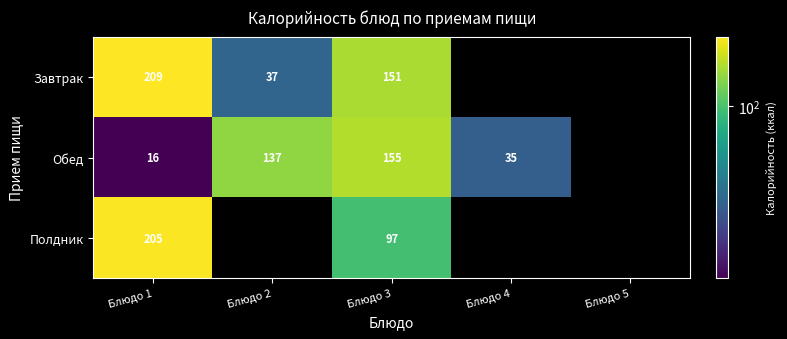

The Завтрак series shows 37 at Блюдо 2. True or false?

True